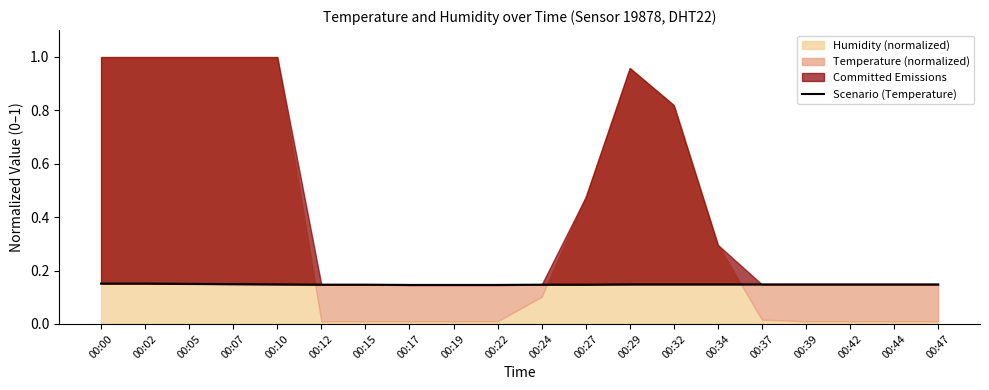

What value does the data have at 00:19?

0.1